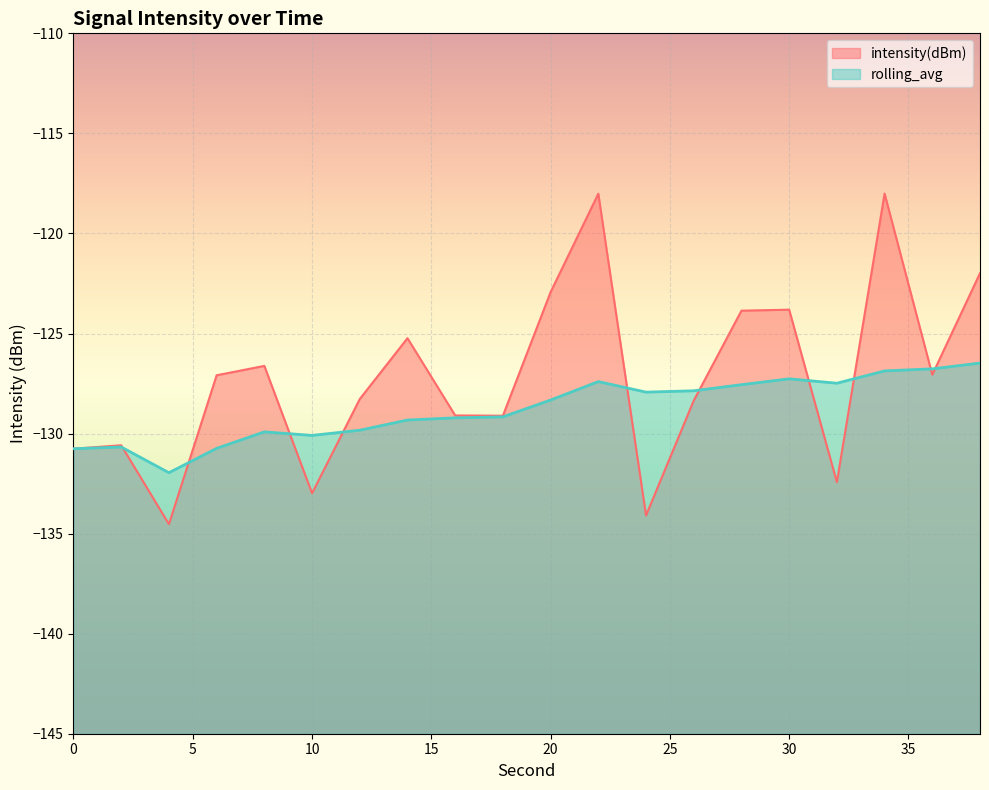

Does the chart display data point markers on the line(s)?

No